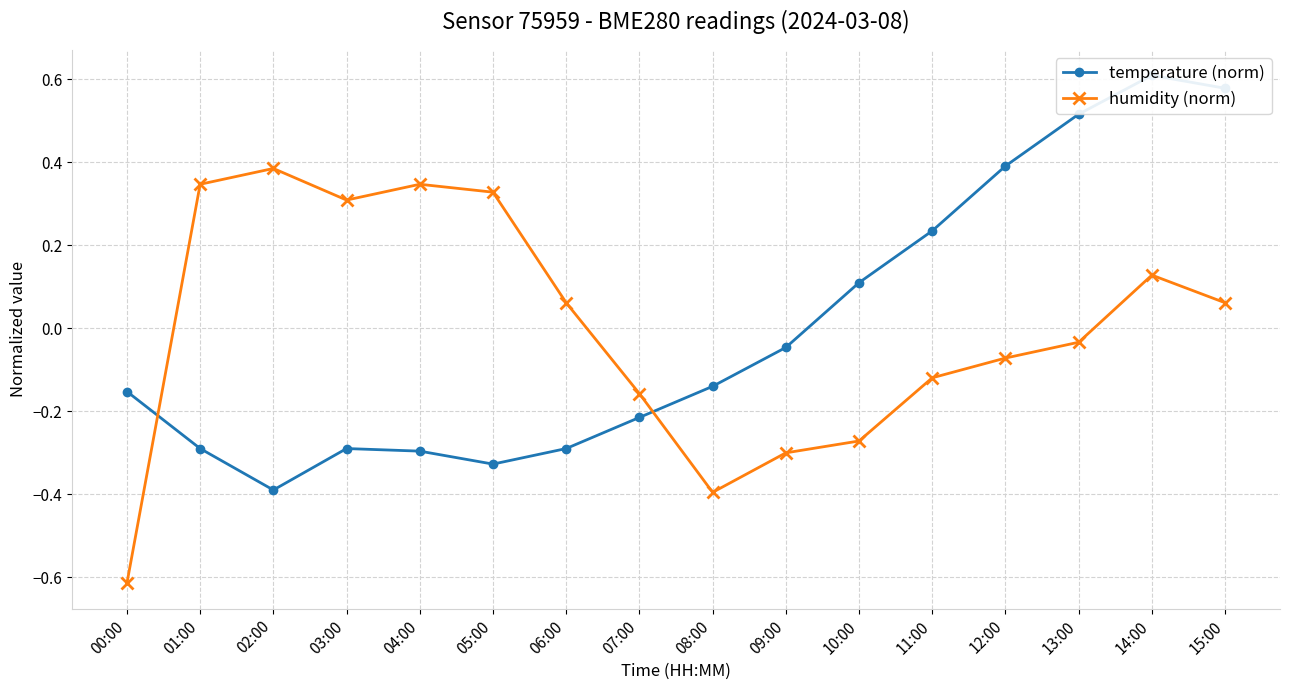

Where is temperature (norm) nearest to the value 0?

09:00